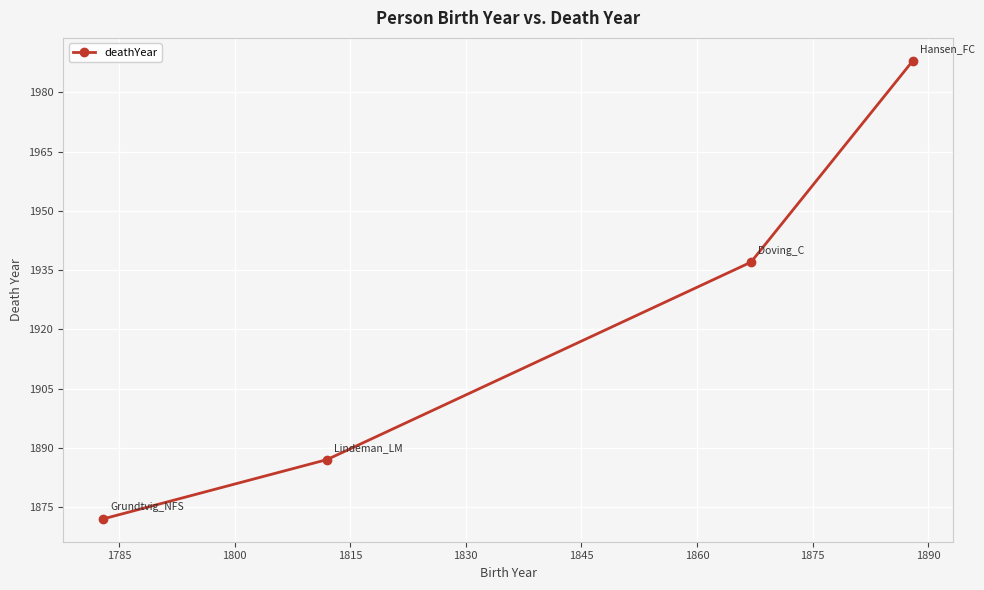

What is the difference between the maximum and second lowest values?

101